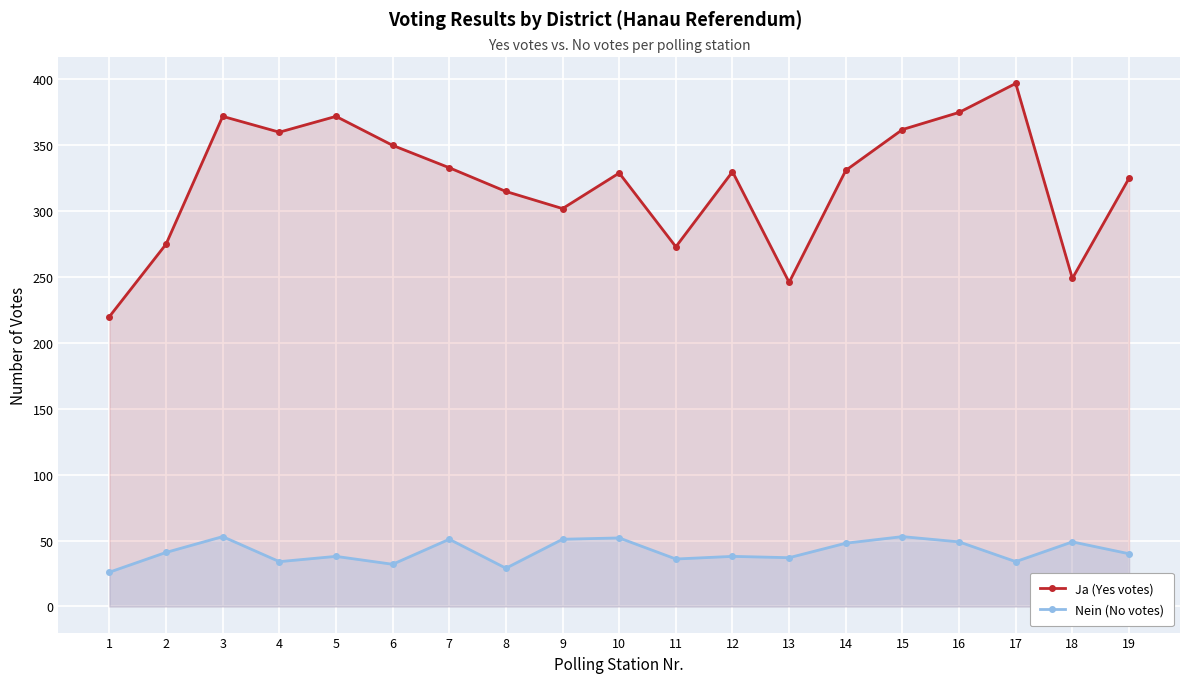

Count the number of data series in this chart.

2